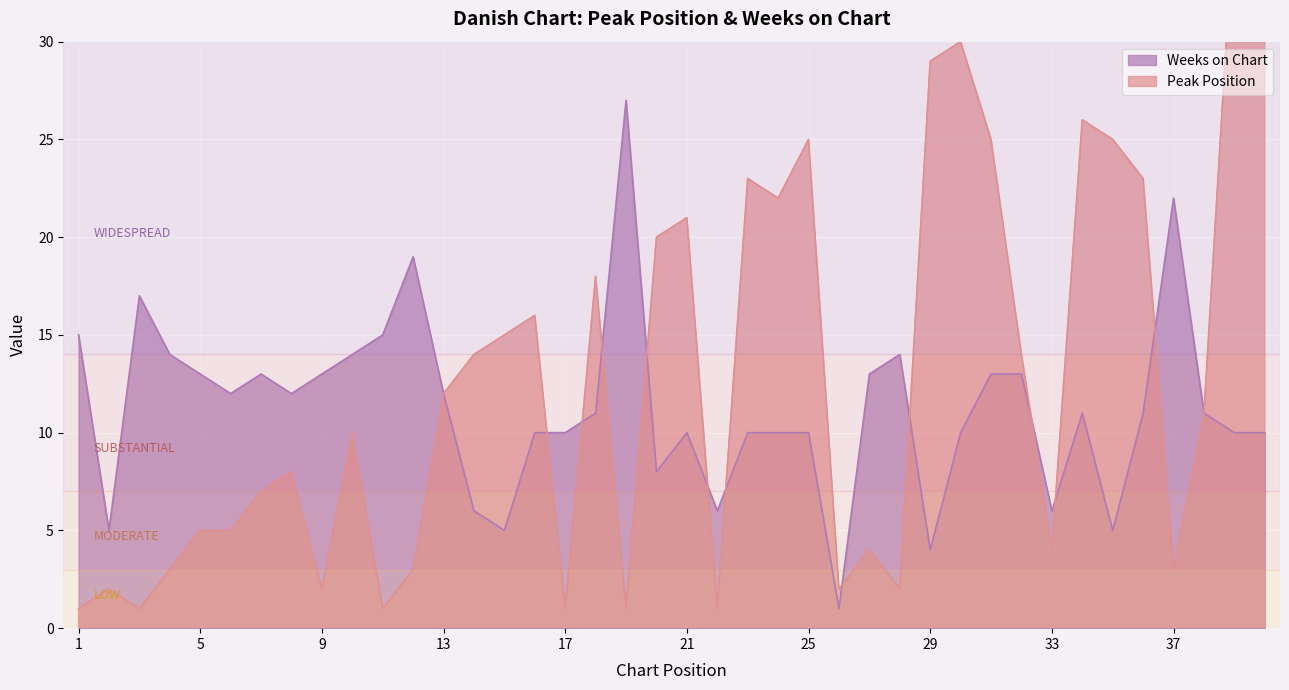

What is the lowest value of the Weeks on Chart series?

1